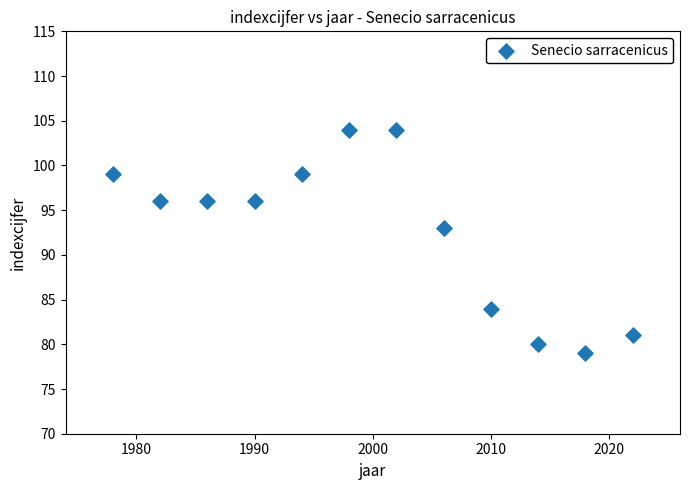

What Y value in the scatter plot is closest to 91?

93